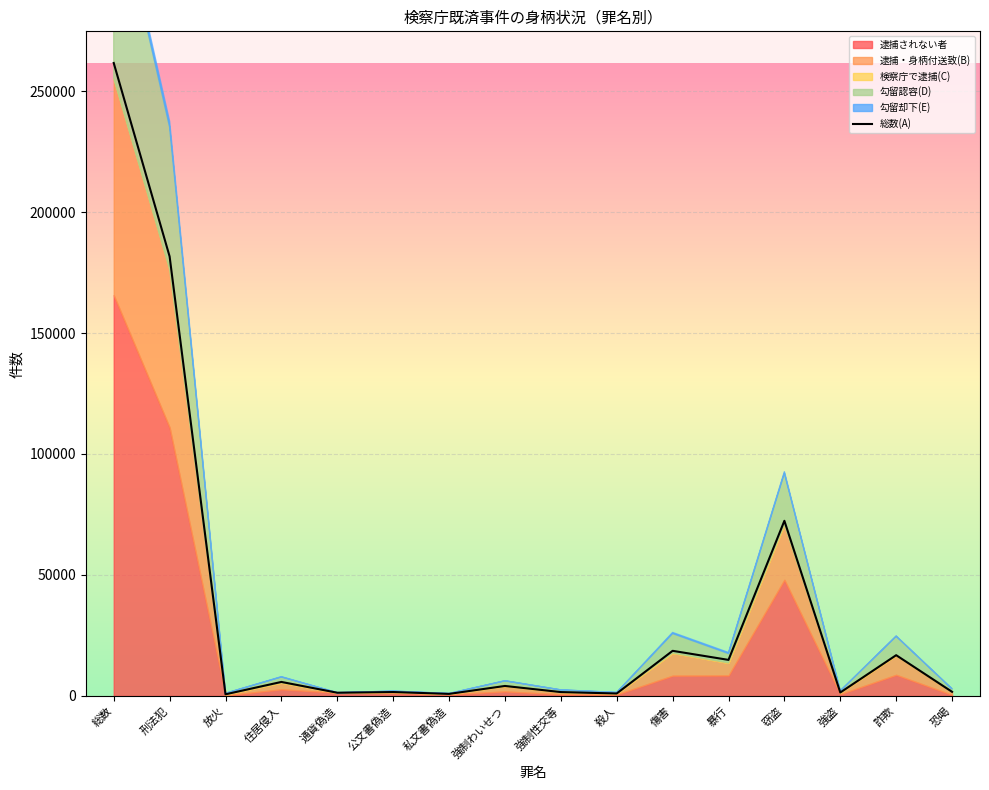

What is the difference between the values at 公文書偽造 and 強制わいせつ?

2512